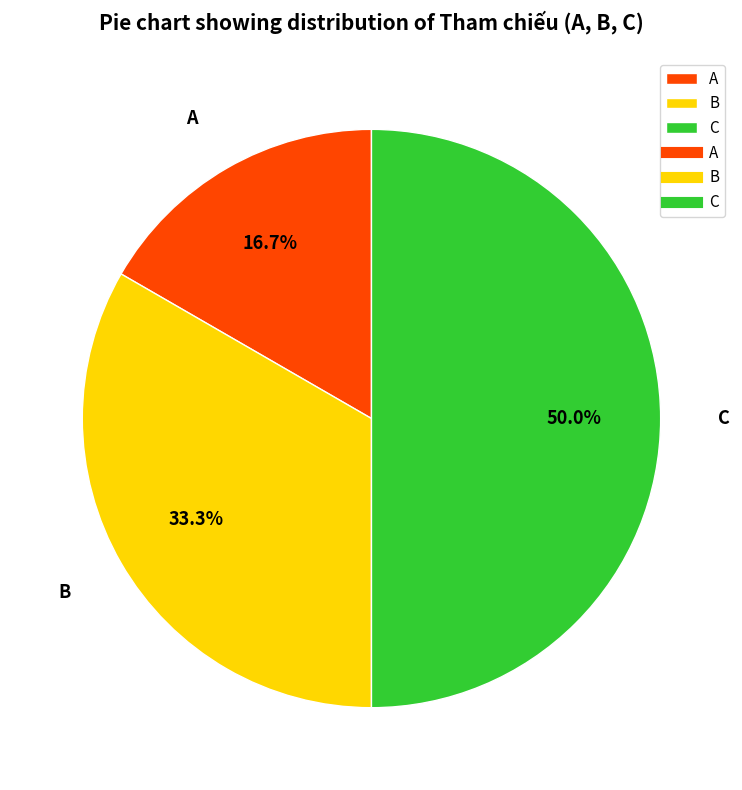

Approximately how many times larger is the value at B compared to C?

0.7